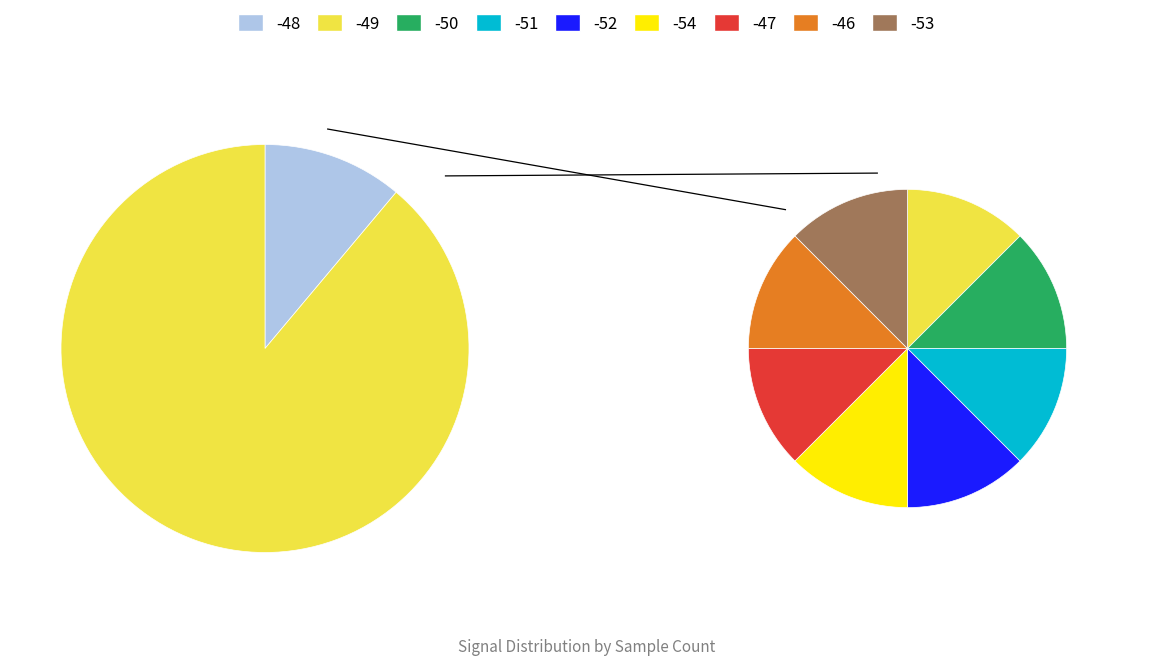

What percentage is the -48 slice, to the nearest percent?

11%